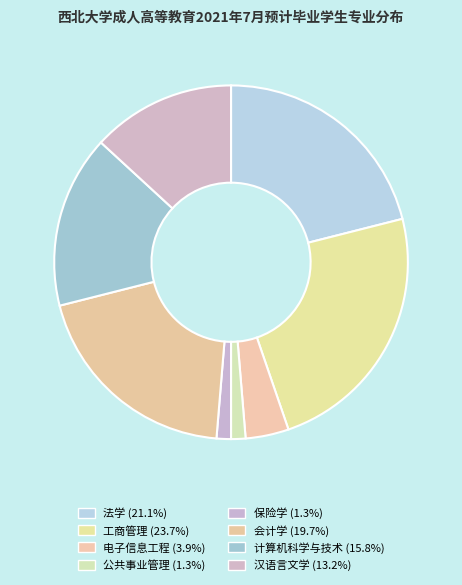

Approximately how many times larger is the value at 计算机科学与技术 compared to 工商管理?

0.7